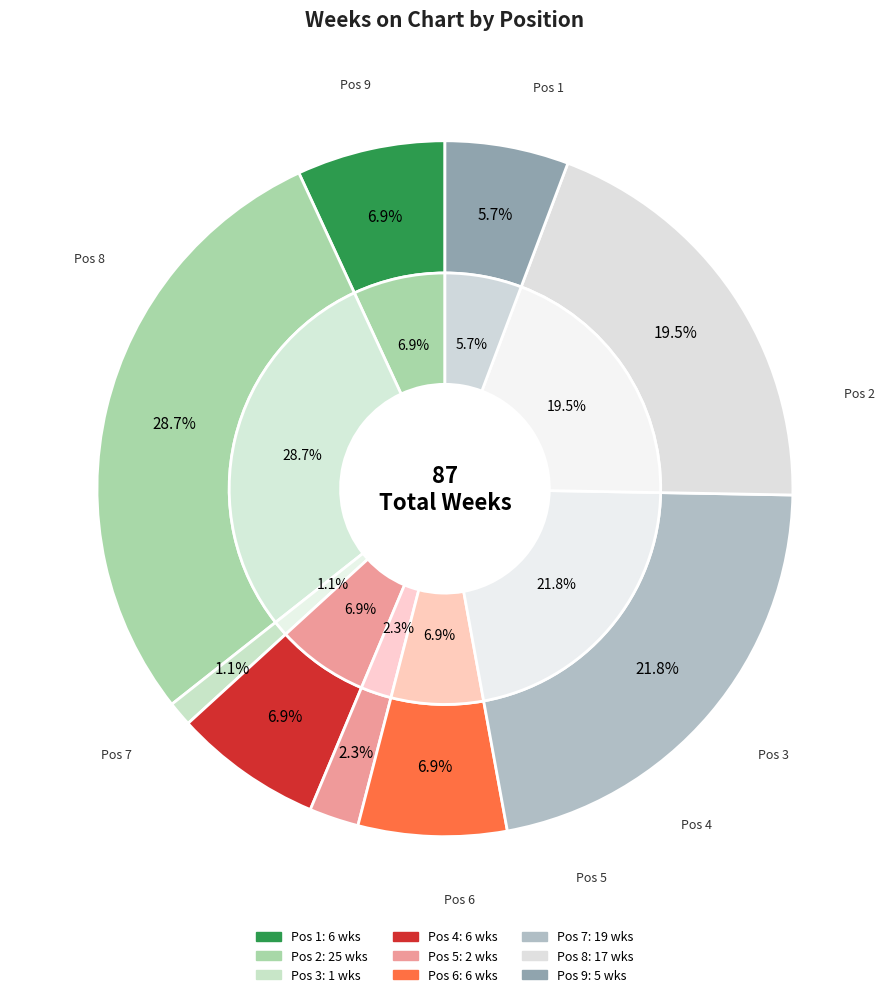

How many segments does this pie chart have?

9